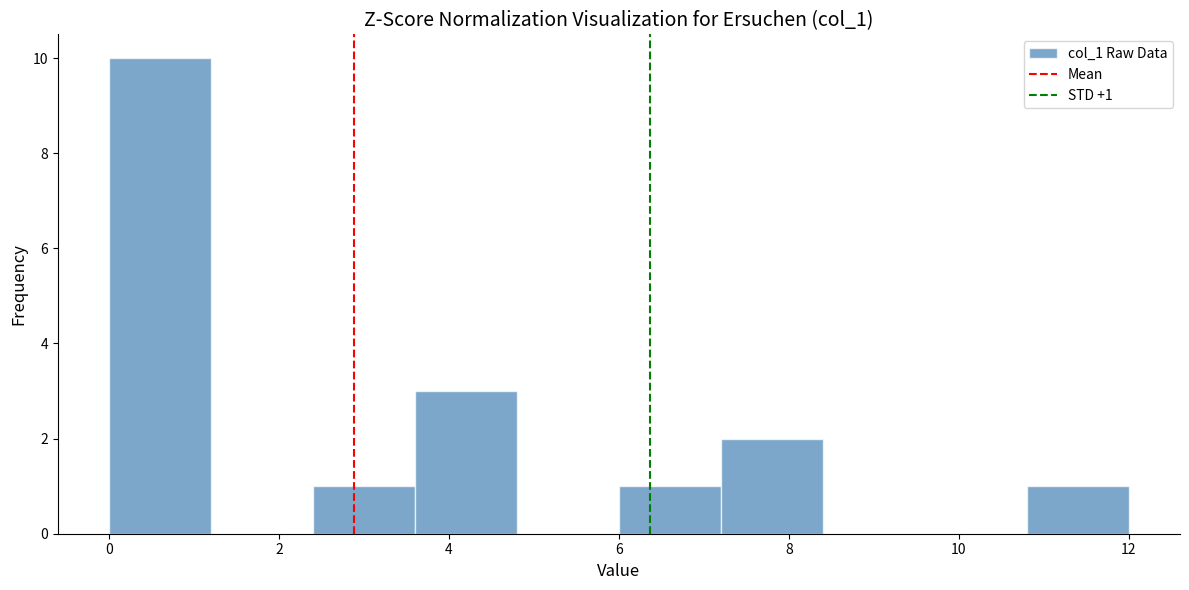

Over which range of the x-axis is the bar tallest?

0.0 to 1.2